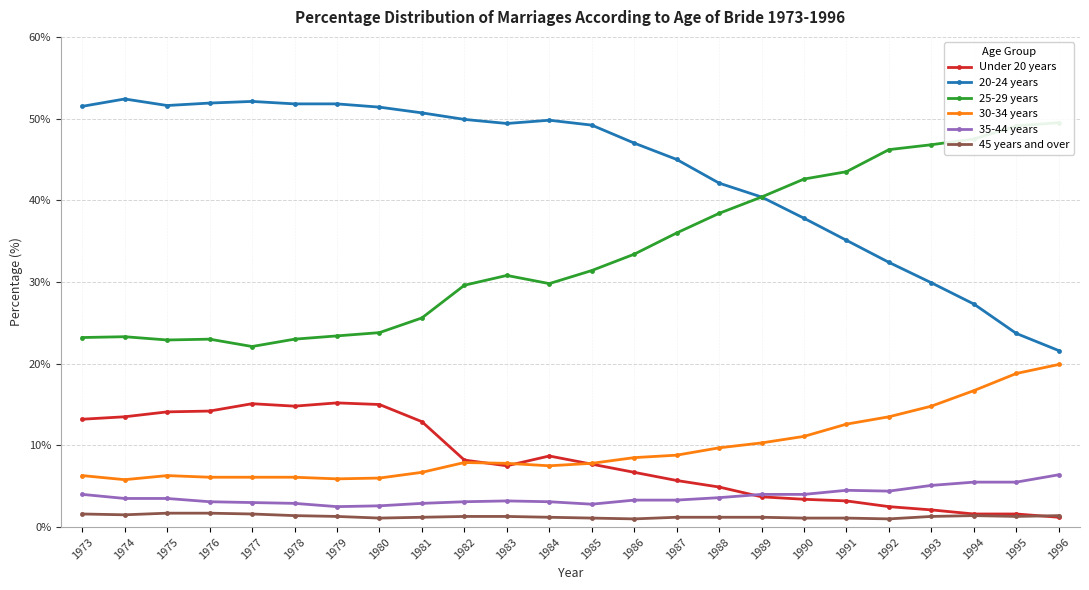

Between 1983 and 1996, which series saw the biggest shift?

20-24 years